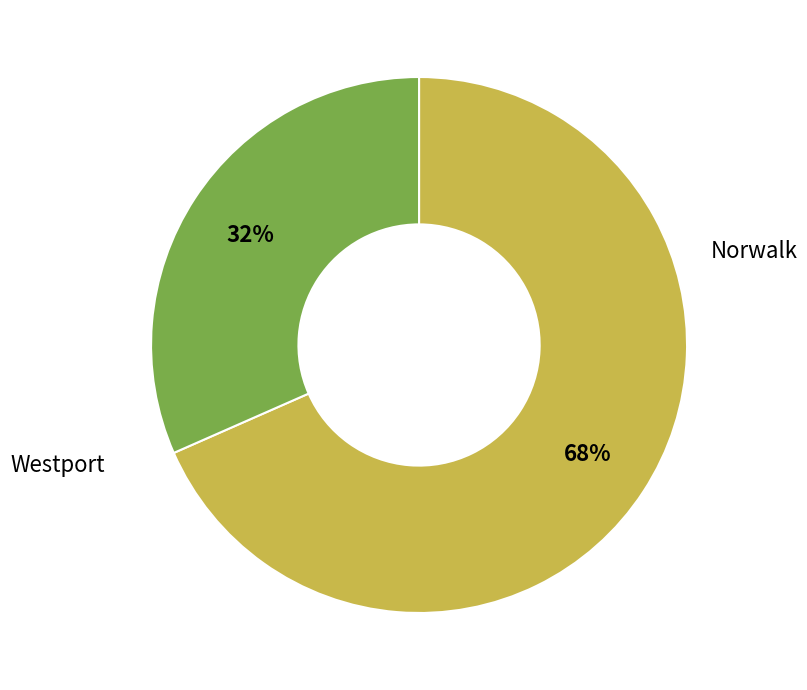

To the nearest percent, what is the average slice percentage?

50%